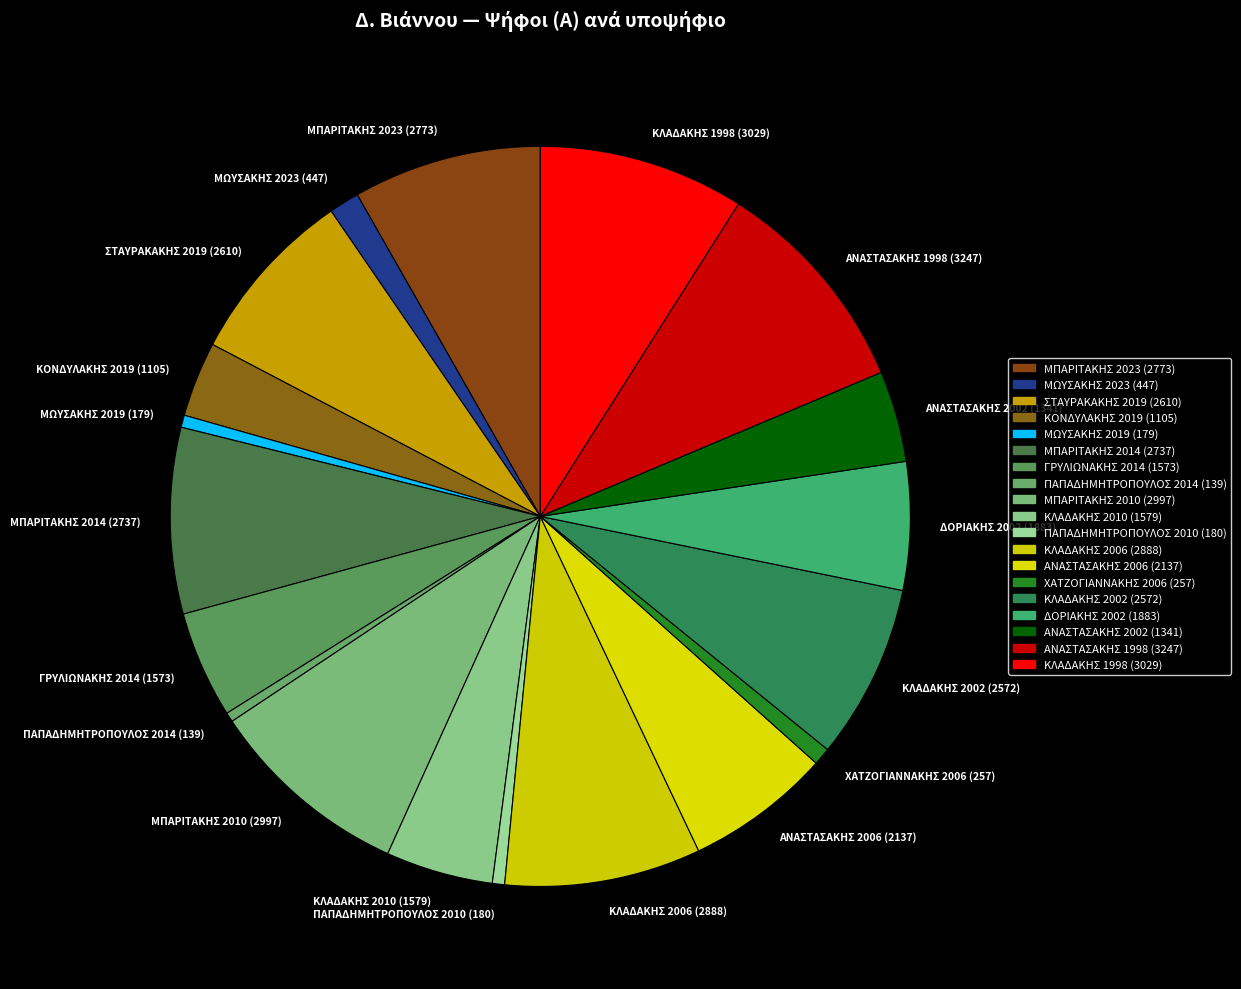

Is it true that ΓΡΥΛΙΩΝΑΚΗΣ 2014 (1573) is 5% of the pie?

True